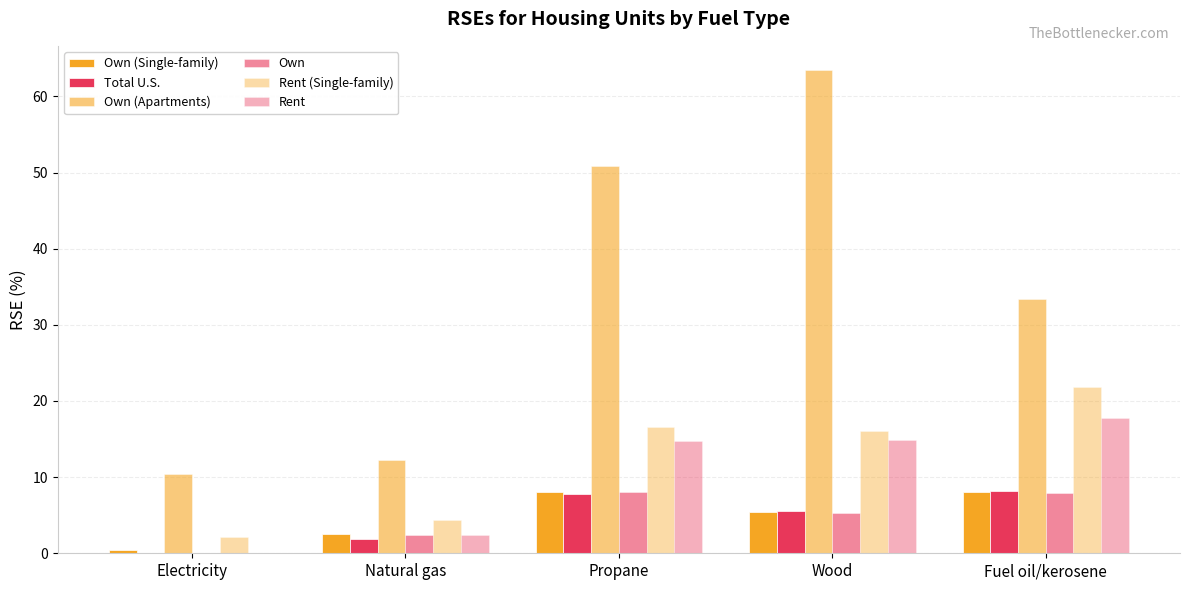

The value of Own (Apartments) at Propane is 80.6. True or false?

False